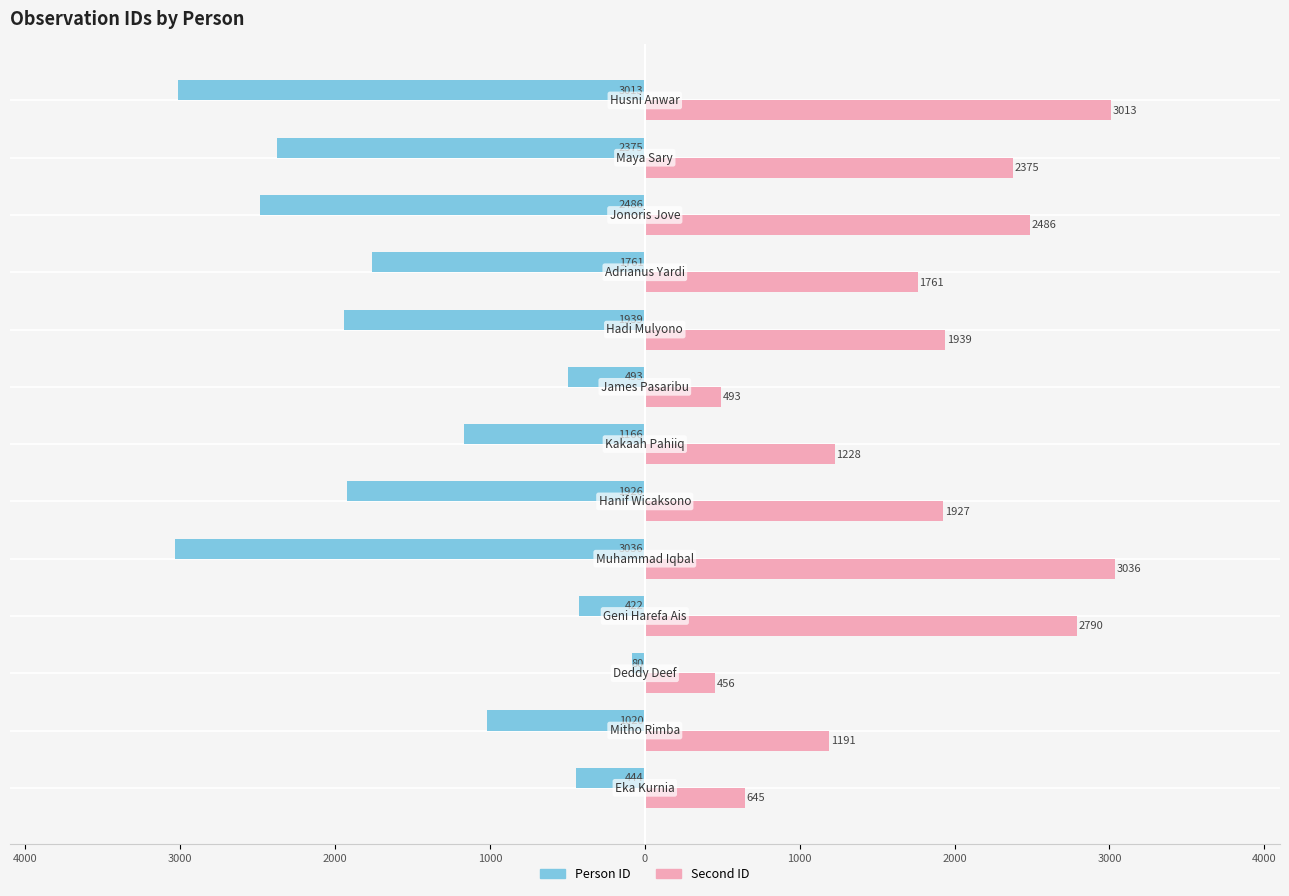

What are all the series names shown in the legend?

Person ID, Second ID